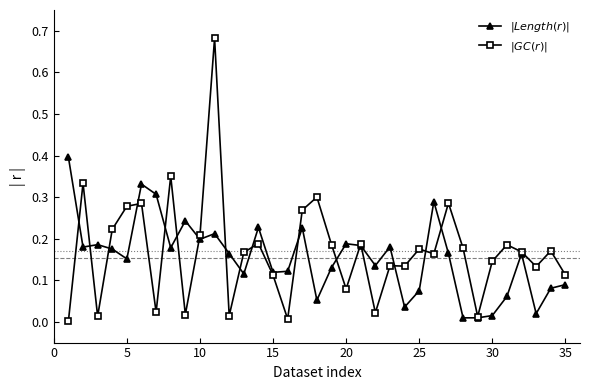

Count the number of data series in this chart.

2